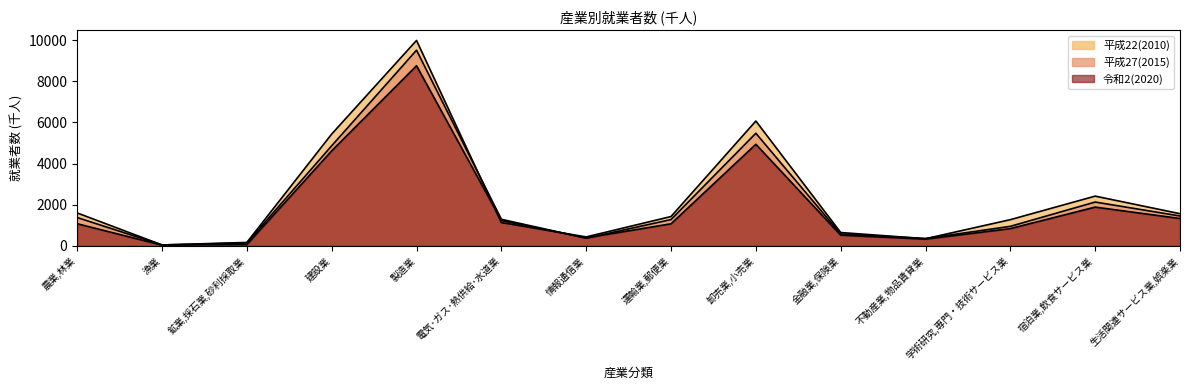

How many intersections are there between 平成22(2010) and 令和2(2020)?

2